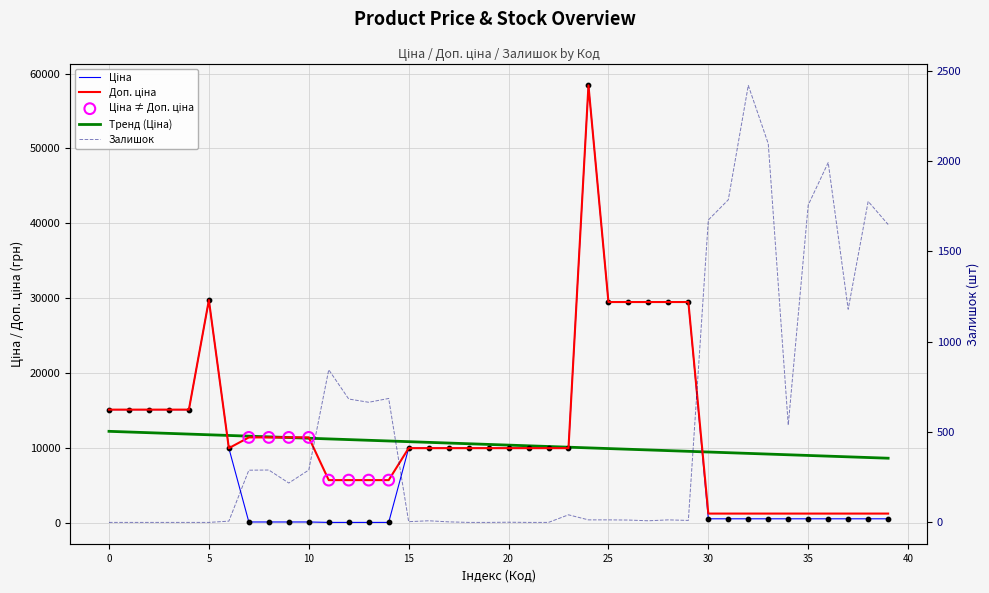

At which category is the sum across all series the highest?

24